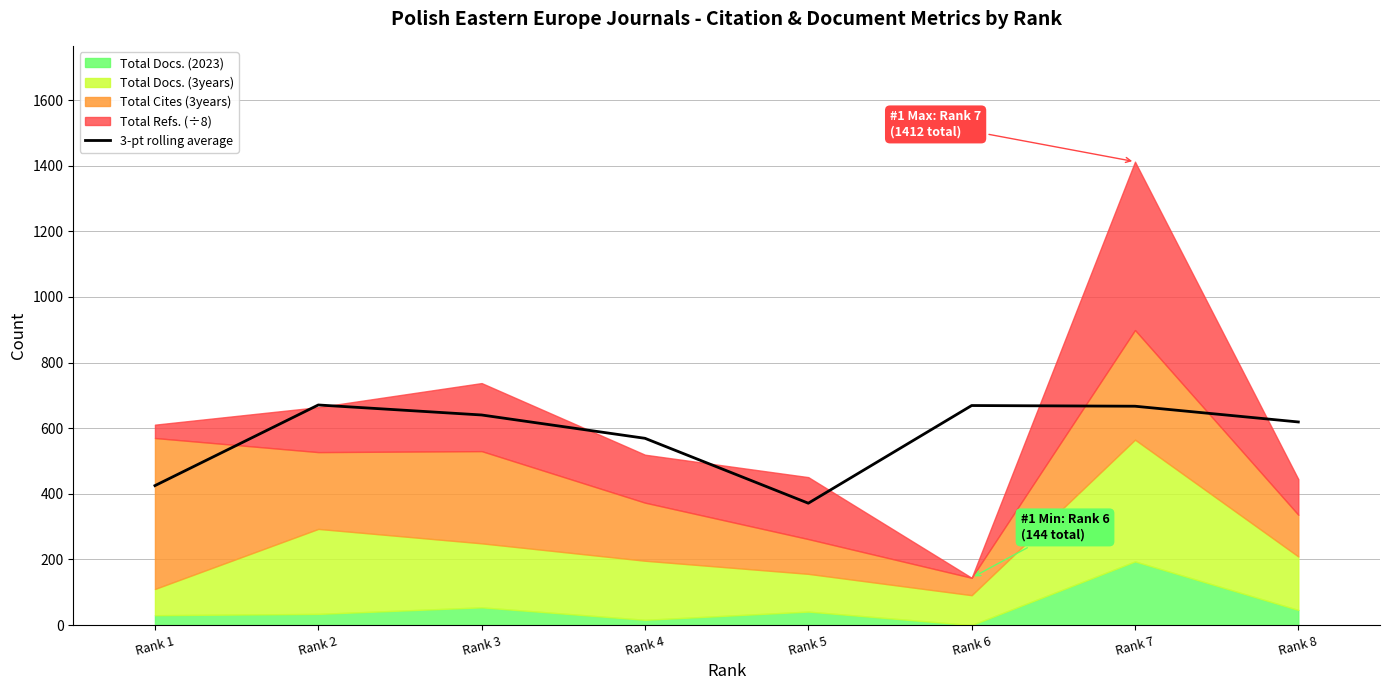

The chart shows a value of 371.3 at Rank 5. True or false?

True